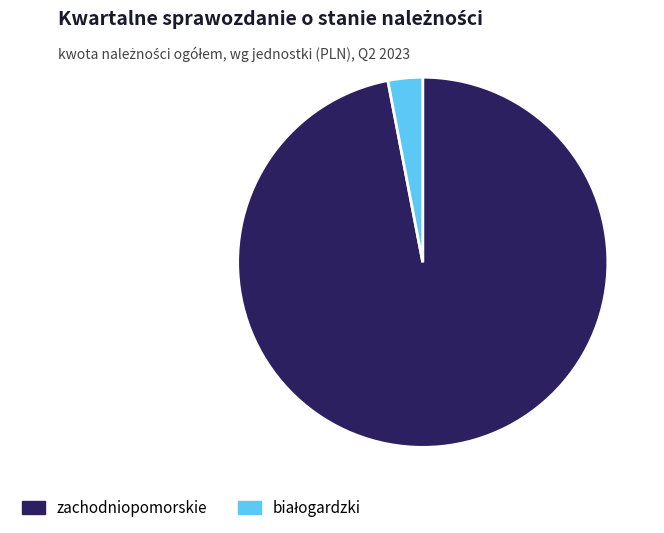

Is there any slice that represents more than half of the pie?

Yes